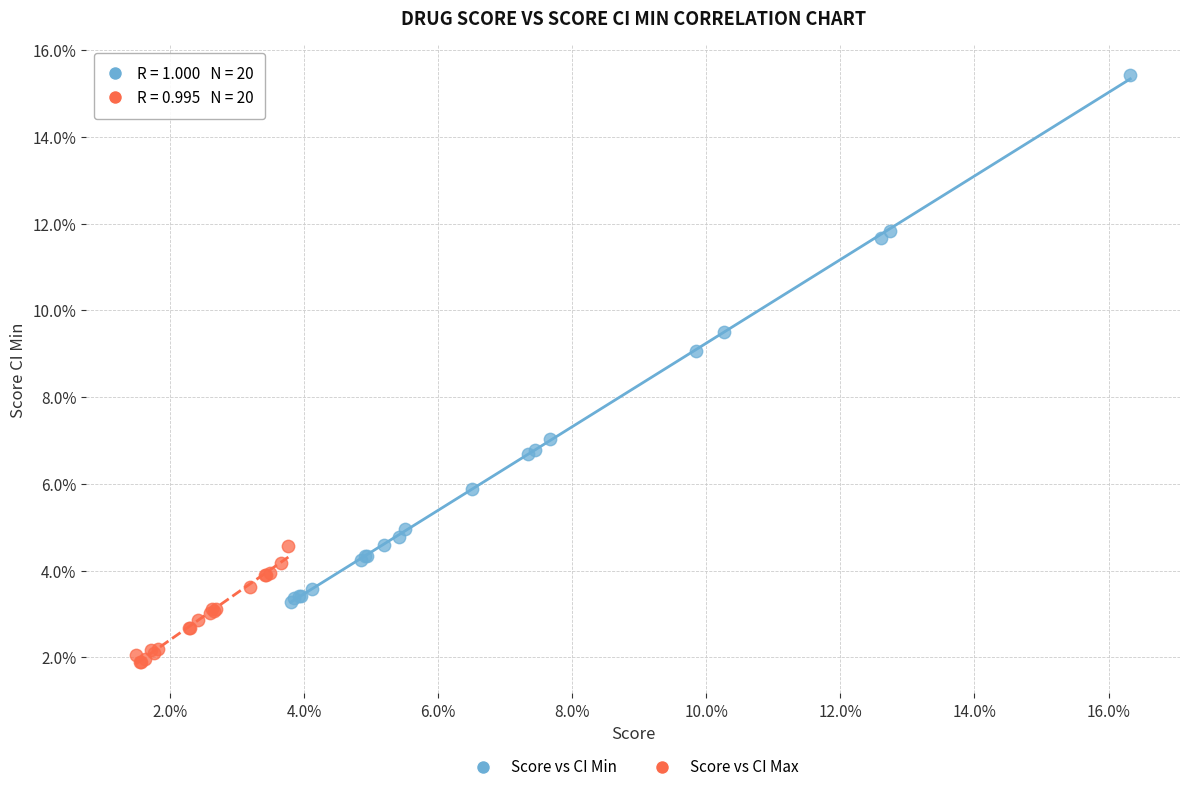

What are all the series names shown in the legend?

Score vs CI Min, Score vs CI Max